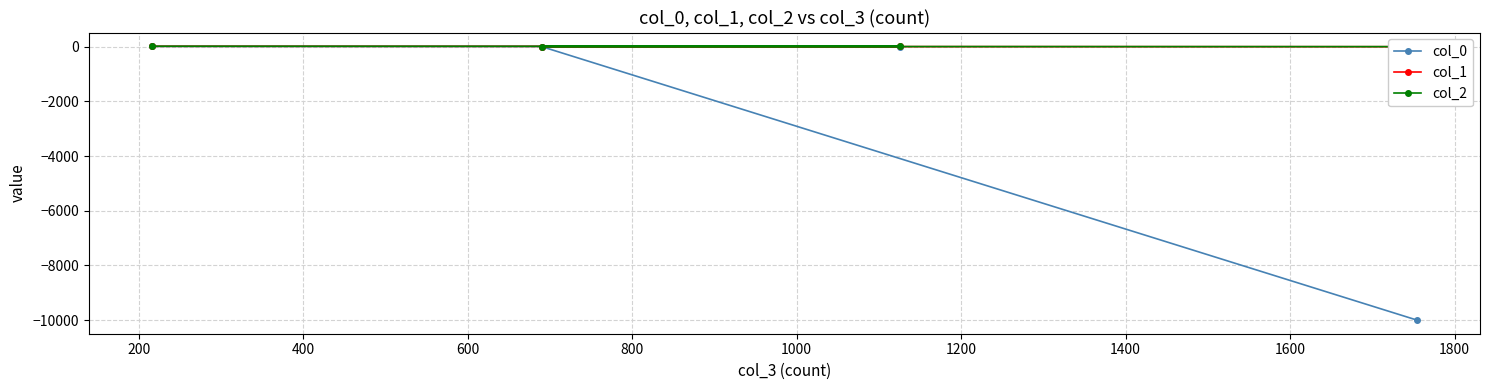

What is the minimum value for col_0?

-9999